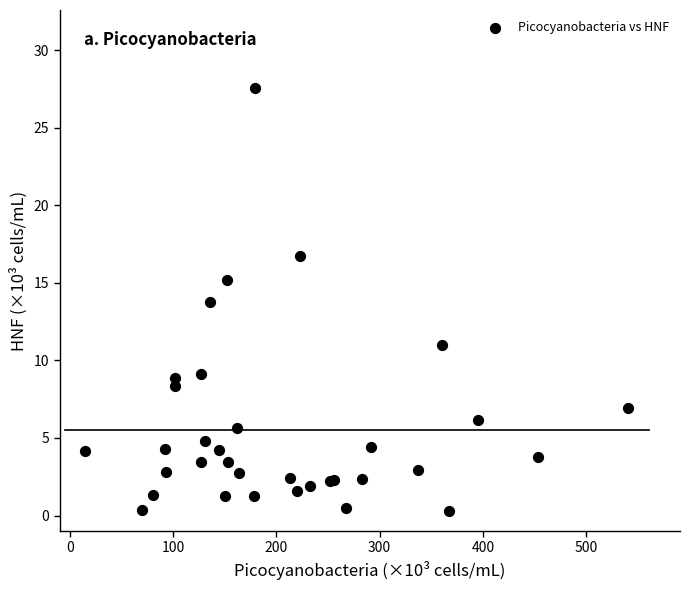

What Y value in the scatter plot is closest to 13?

13.8